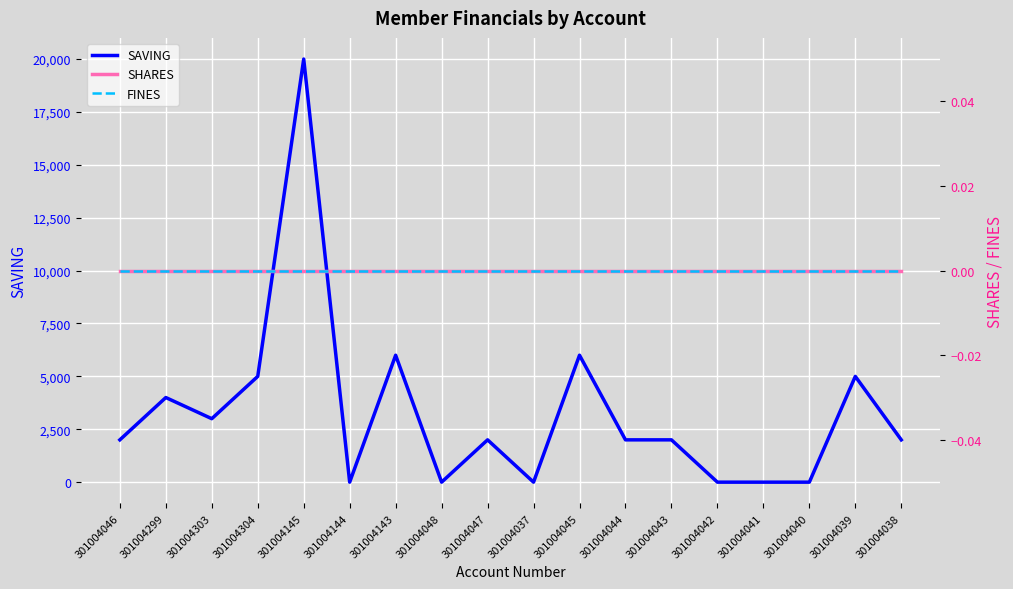

Which series has the widest spread of values?

SAVING